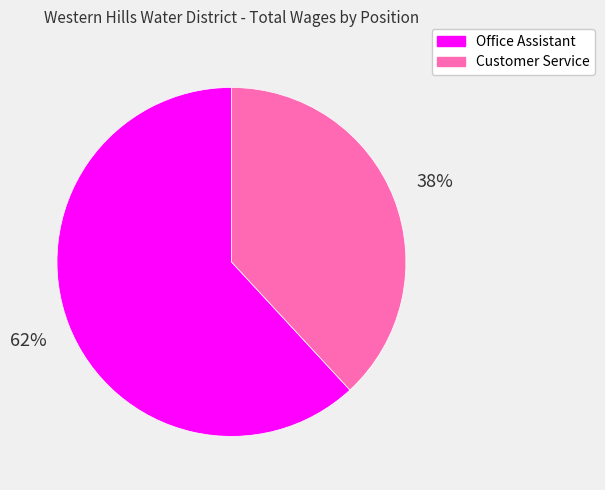

To the nearest percent, what is the average slice percentage?

50%